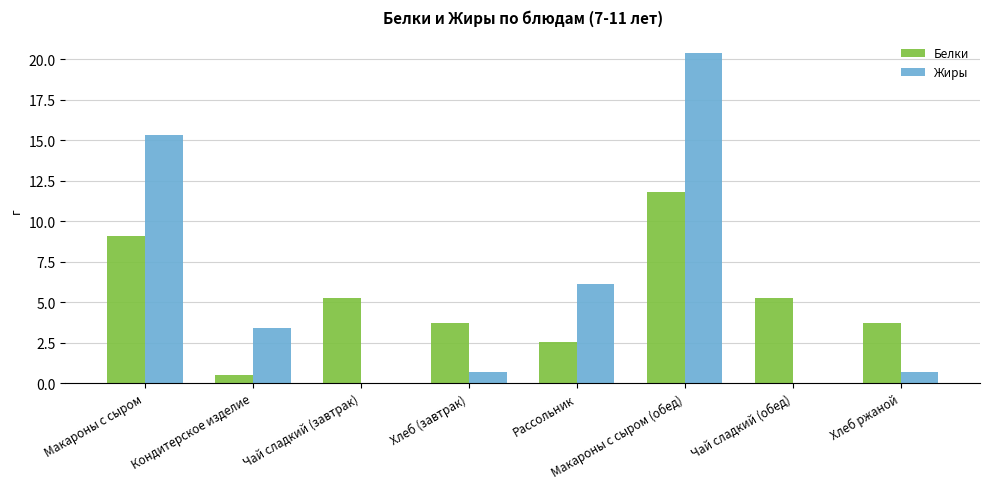

What is the maximum value for Жиры?

20.4